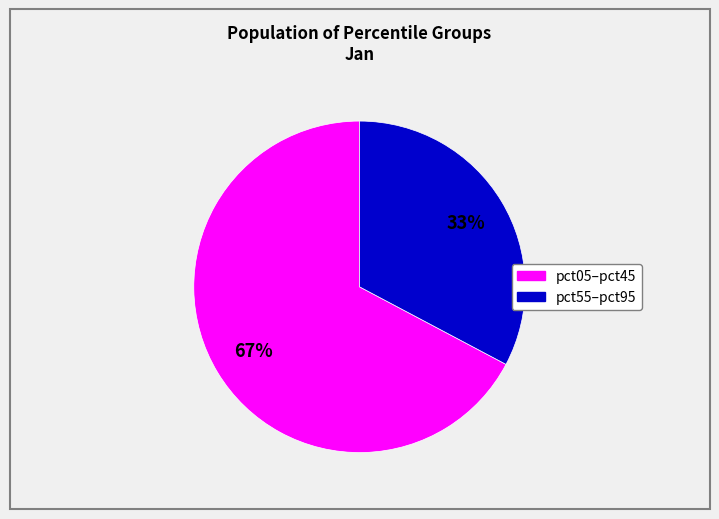

To the nearest percent, what is the average slice percentage?

50%